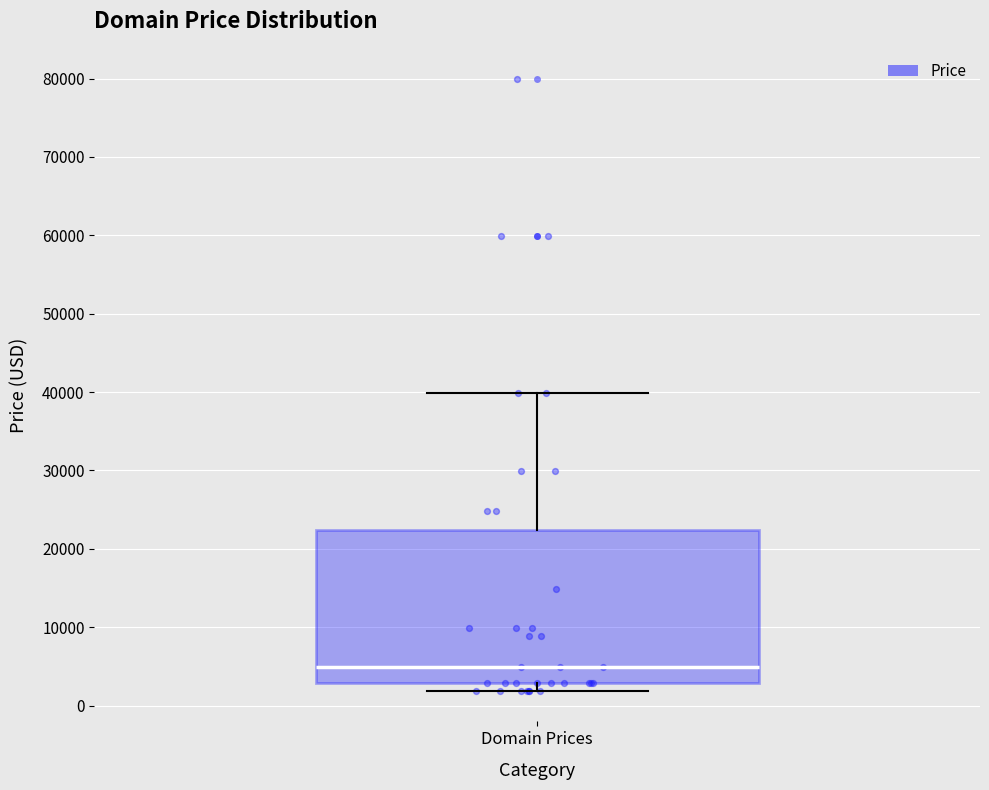

Read this box plot against the y-axis: the position of the median line, the range covered by the box, and the ends of both whiskers. The values are not printed on the chart, so give them approximately, as read against the axis.

median 5000, box 3000 to 22000, whiskers 2000 to 40000